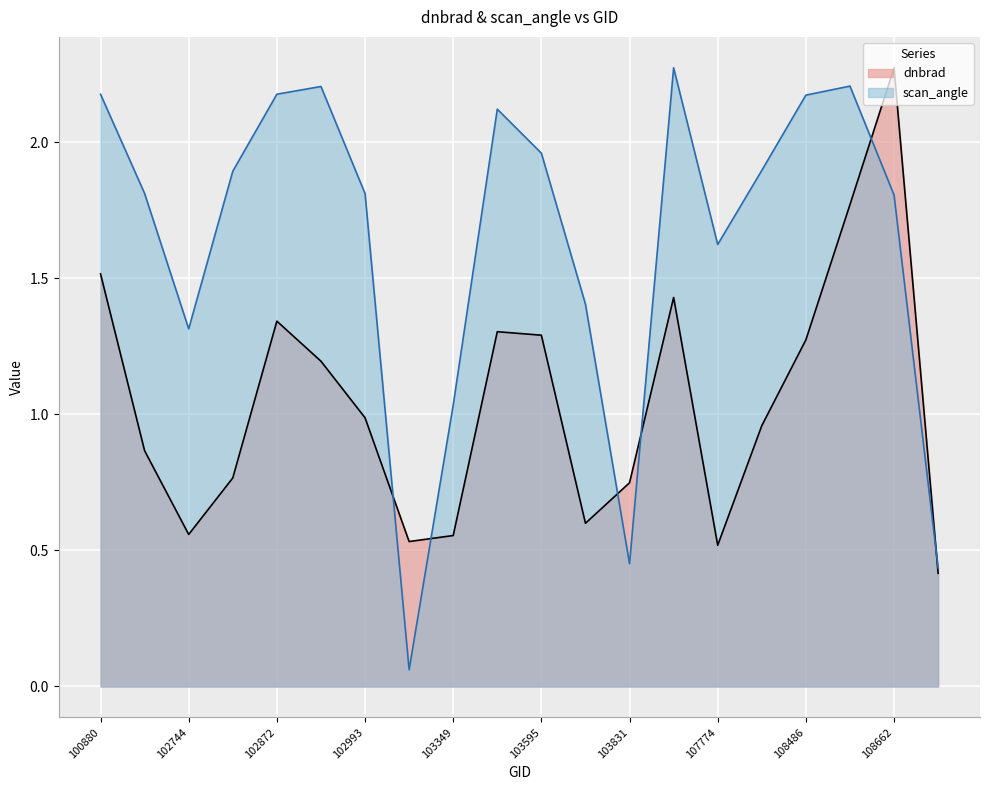

Rank the series by their average value, from lowest to highest.

dnbrad, scan_angle